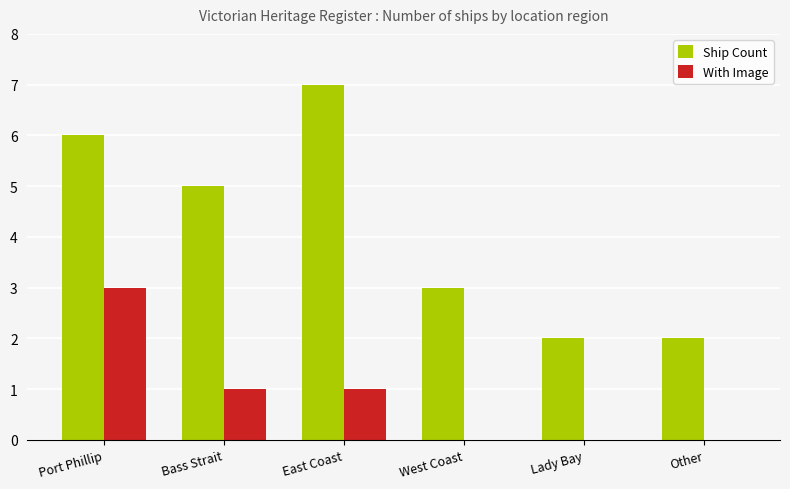

Reading left to right, extract all data points from this chart.

Ship Count: Port Phillip=6	Bass Strait=5	East Coast=7	West Coast=3	Lady Bay=2	Other=2
With Image: Port Phillip=3	Bass Strait=1	East Coast=1	West Coast=0	Lady Bay=0	Other=0